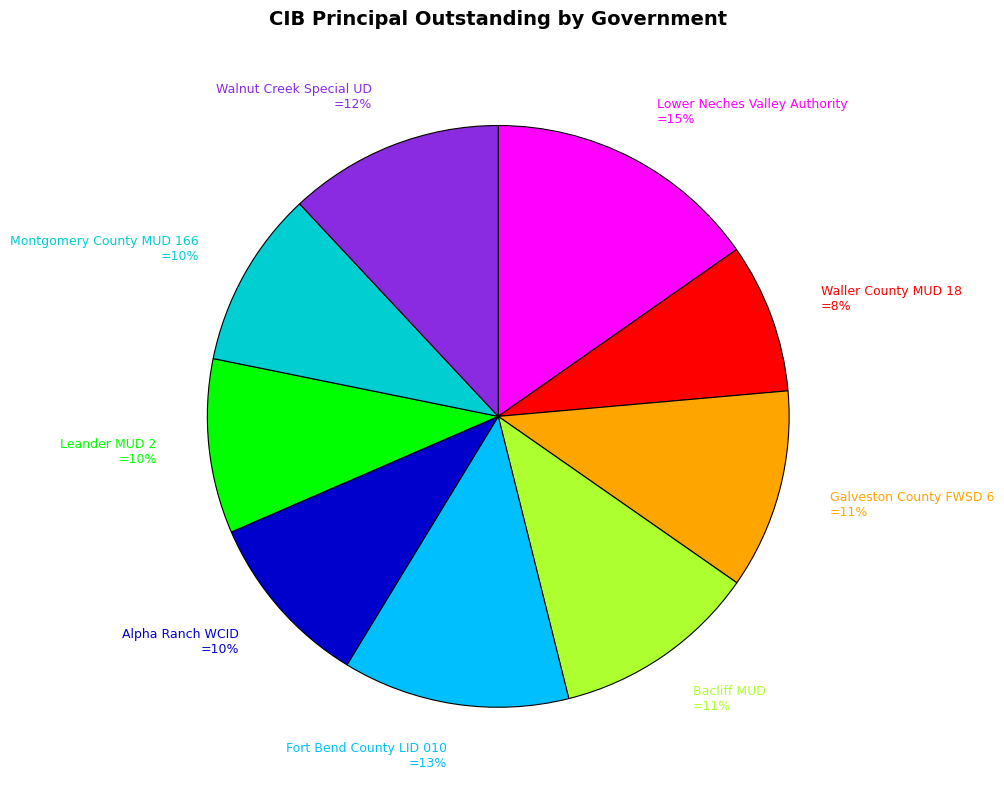

What is the ratio of the value at Alpha Ranch WCID to the value at Fort Bend County LID 010?

0.8